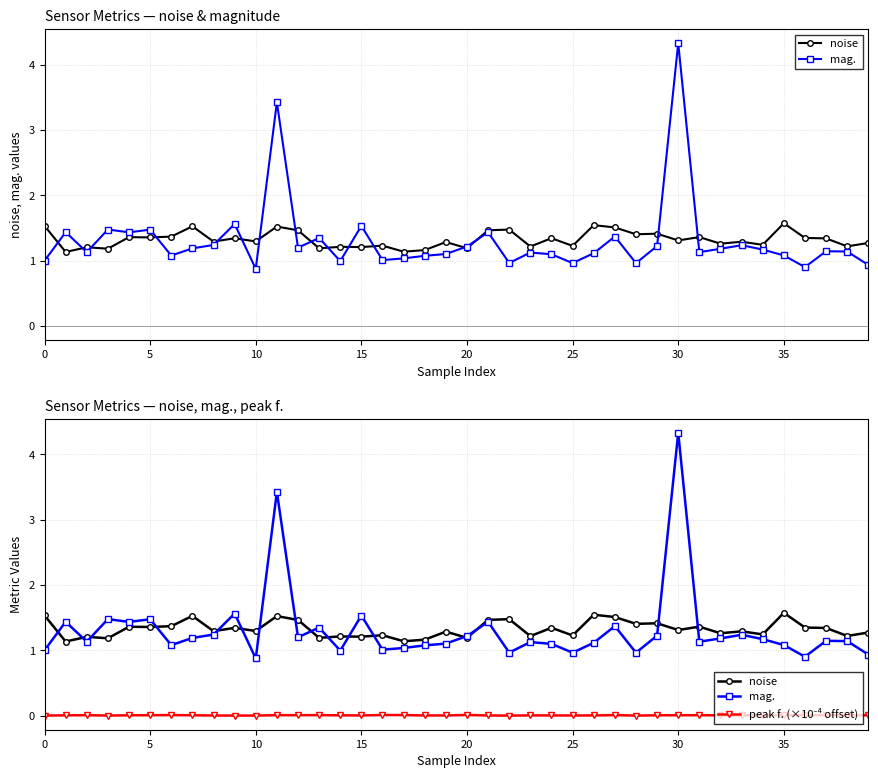

True or false: mag. and peak f. (×10⁻⁴ offset) intersect in this chart.

False